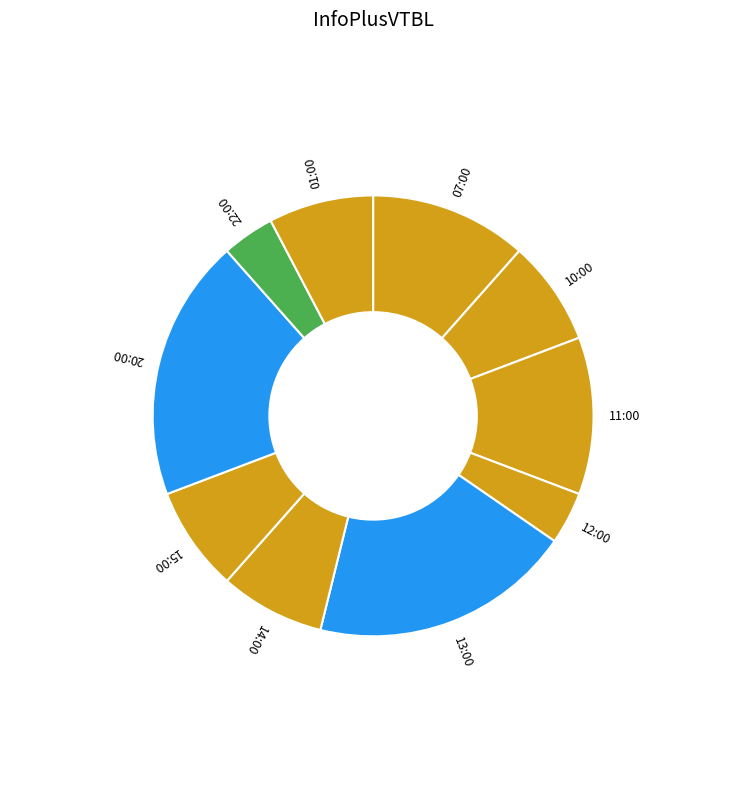

How many segments does this pie chart have?

10